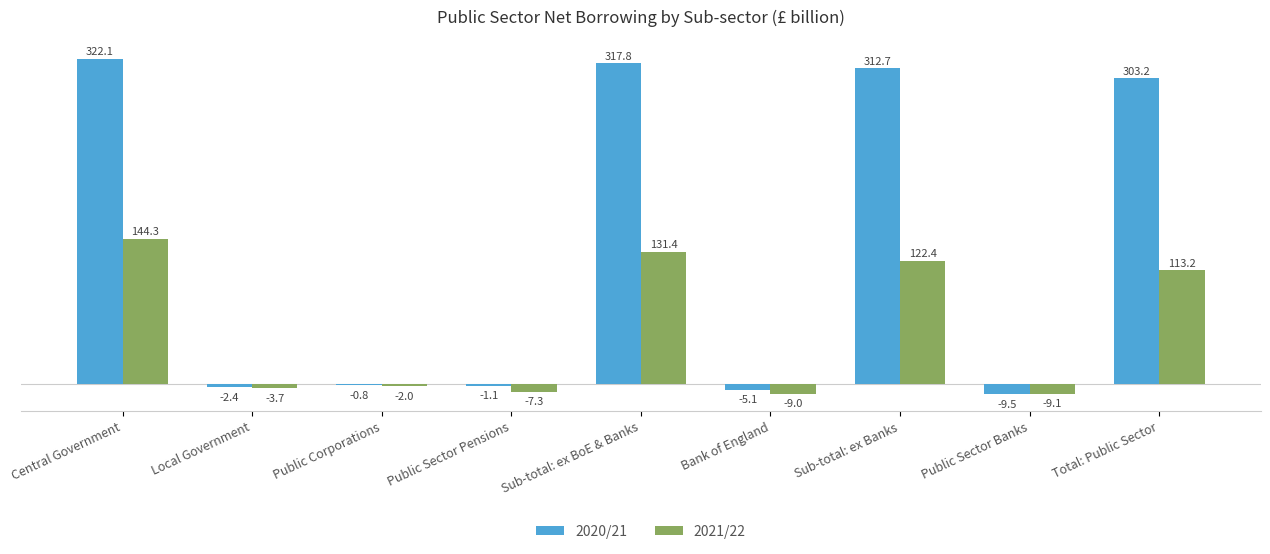

Which label corresponds to the largest value in the chart?

Central Government